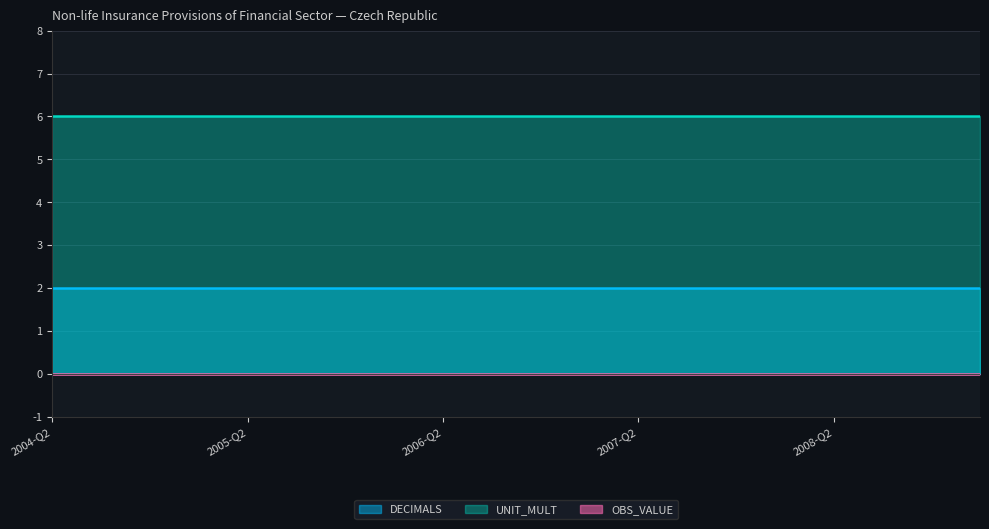

What is the value of the DECIMALS point at the 19th from the left?

2